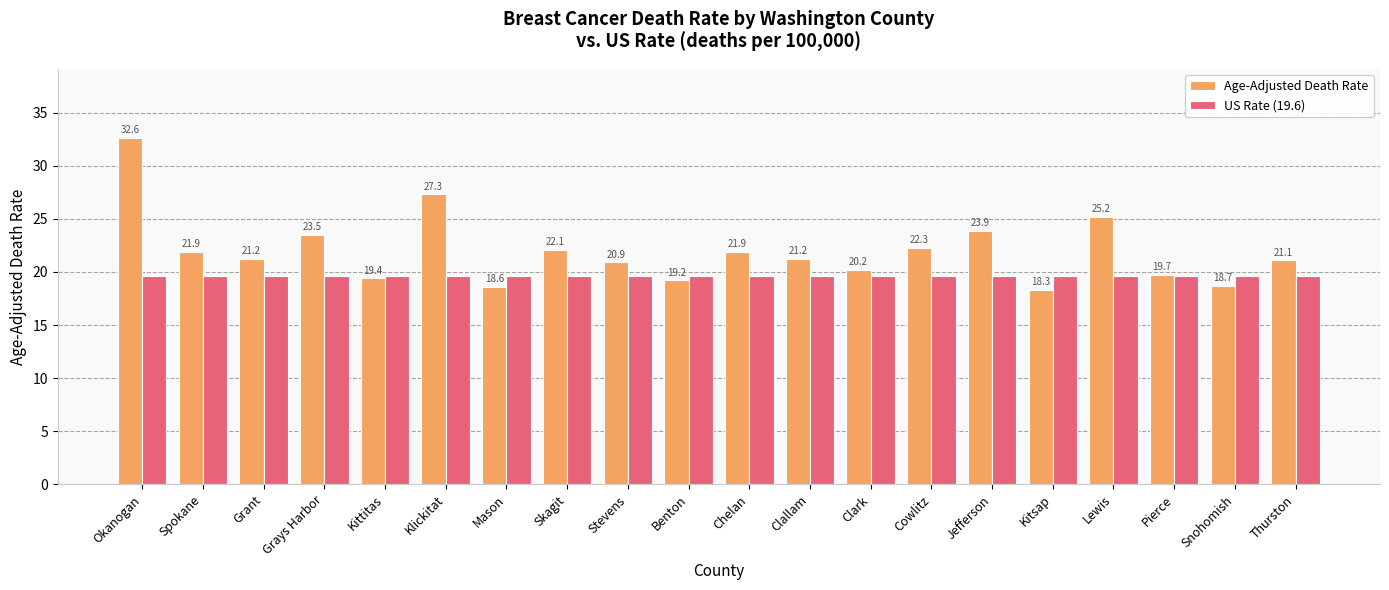

How many data points in Age-Adjusted Death Rate are above 21?

12